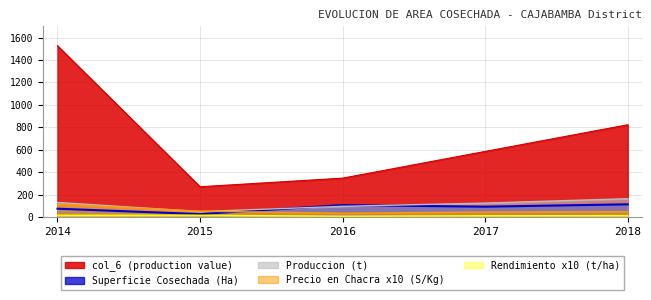

How many lines are shown in the chart?

5